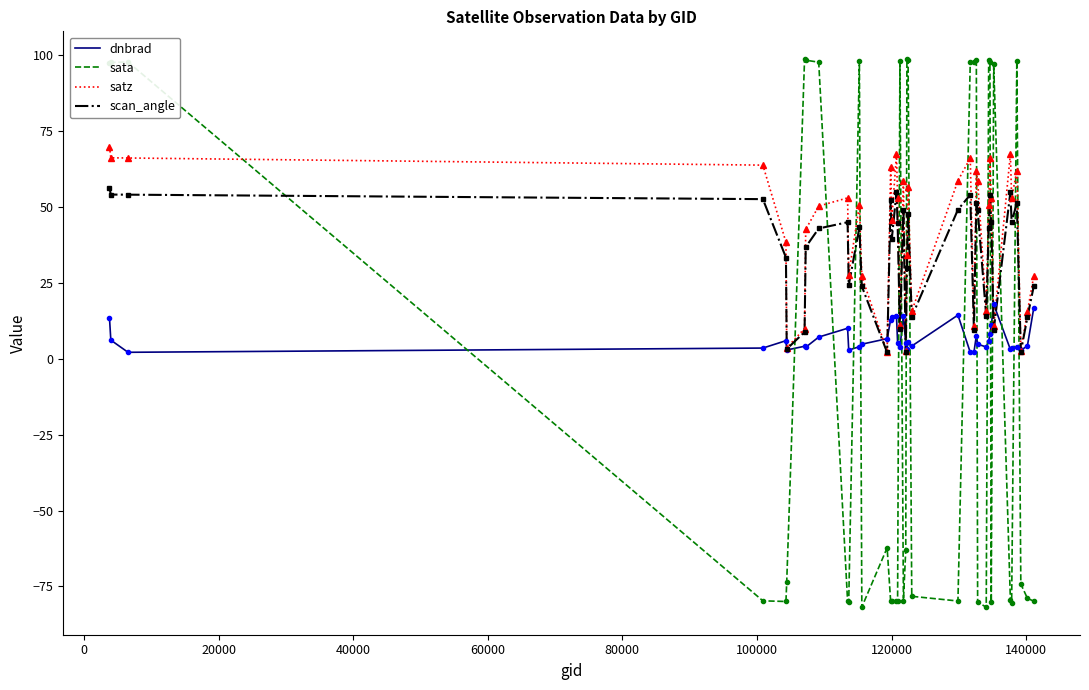

Rank the series by their maximum value, from highest to lowest.

sata, satz, scan_angle, dnbrad